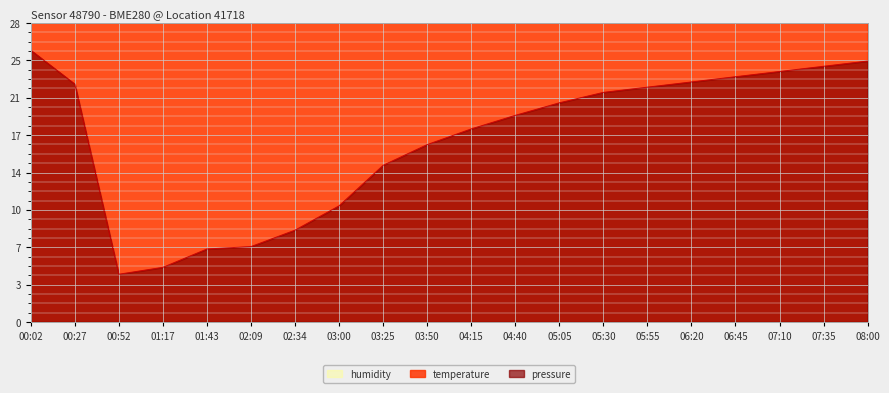

List the labels in order of temperature value, largest first.

08:00, 07:35, 07:10, 06:45, 06:20, 05:55, 05:30, 05:05, 04:40, 04:15, 03:50, 03:25, 03:00, 02:34, 00:02, 02:09, 00:27, 00:52, 01:43, 01:17